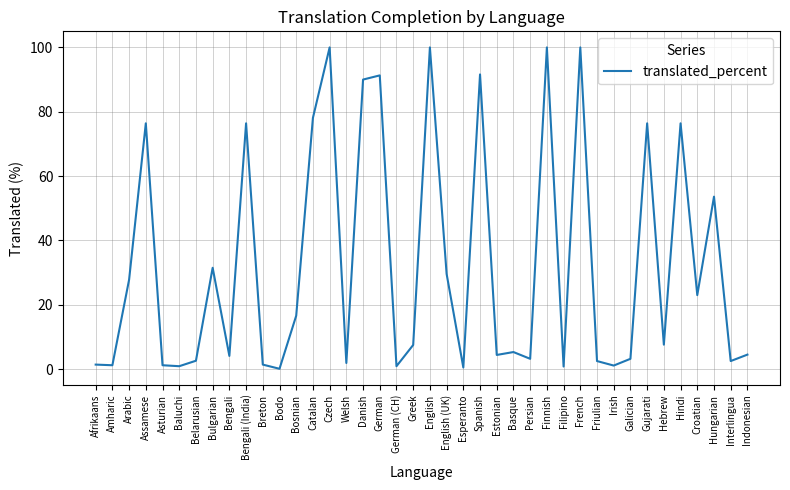

What is the minimum value shown in the chart?

0.1